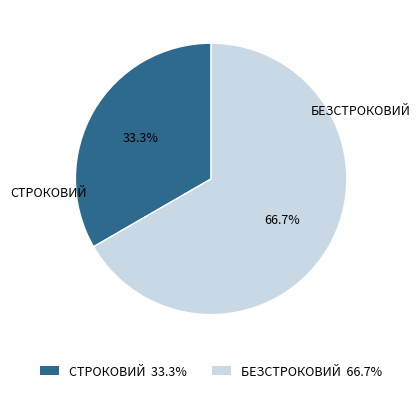

Is there a majority slice in this chart?

Yes